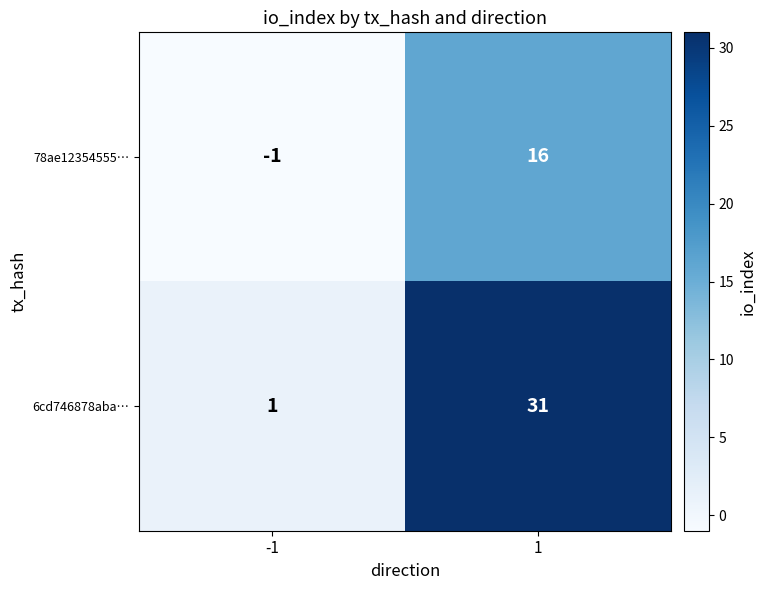

What is the average value of the 78ae12354555… series?

8